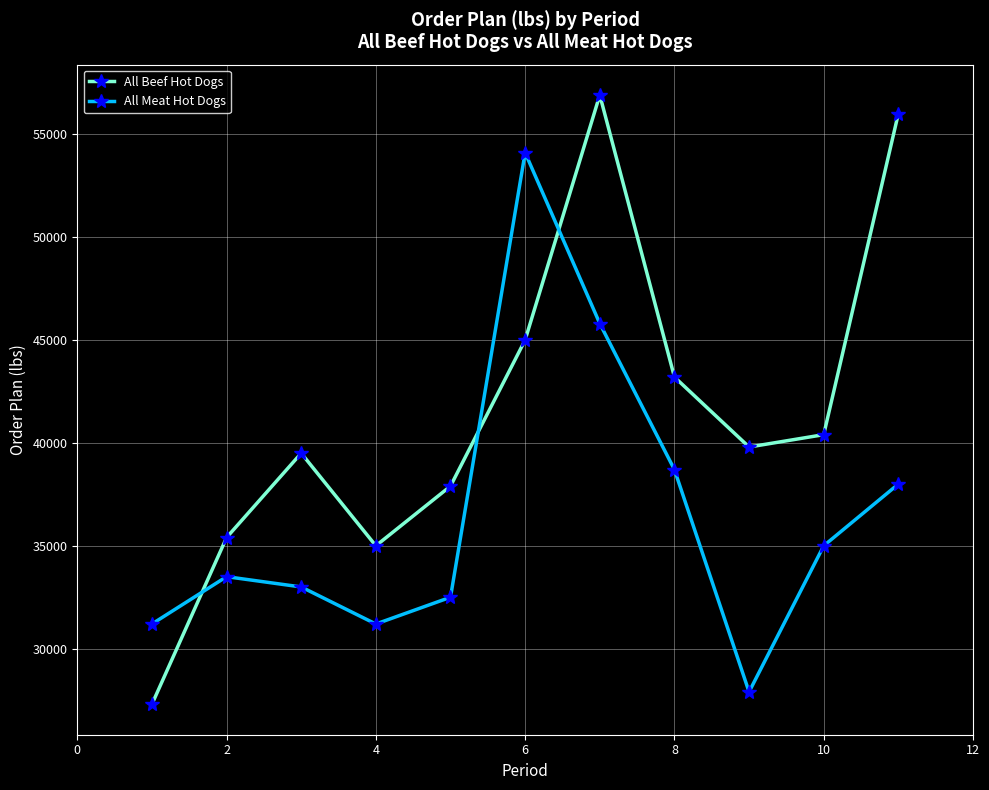

Which series has the largest total across all categories?

All Beef Hot Dogs